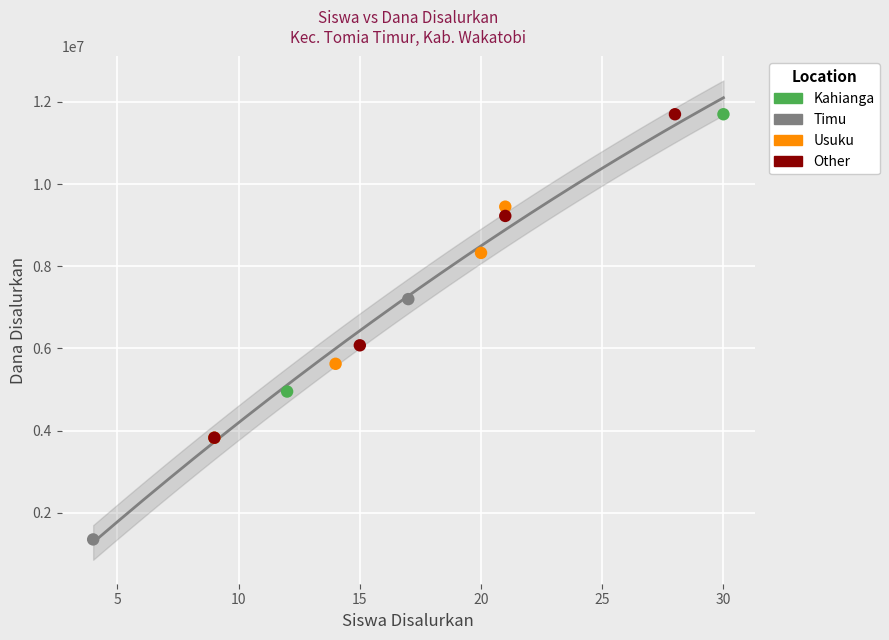

What are all the series names shown in the legend?

Kahianga, Timu, Usuku, Other